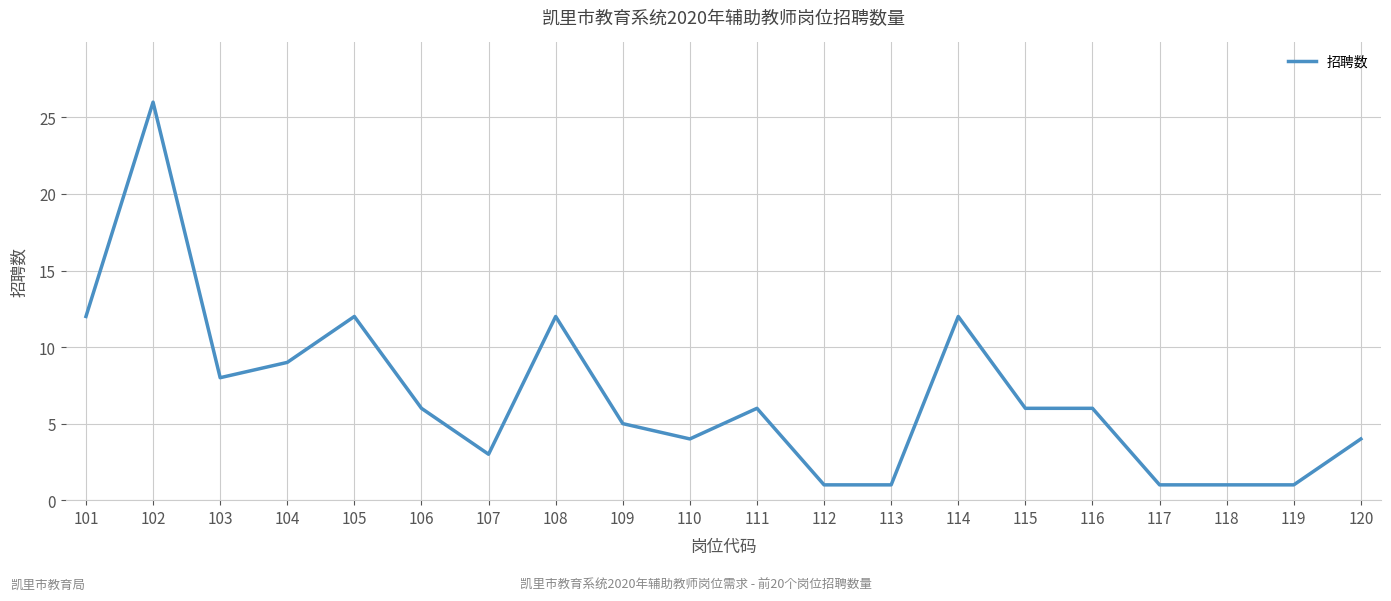

Reading left to right, transcribe all the data shown in this chart.

101=12	102=26	103=8	104=9	105=12	106=6	107=3	108=12	109=5	110=4	111=6	112=1	113=1	114=12	115=6	116=6	117=1	118=1	119=1	120=4